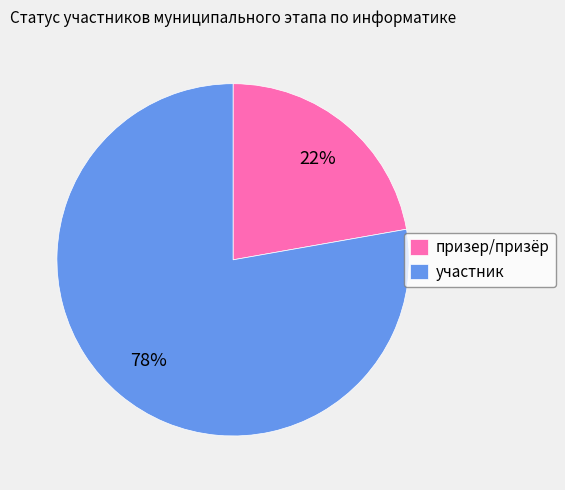

Count the number of slices in the pie.

2